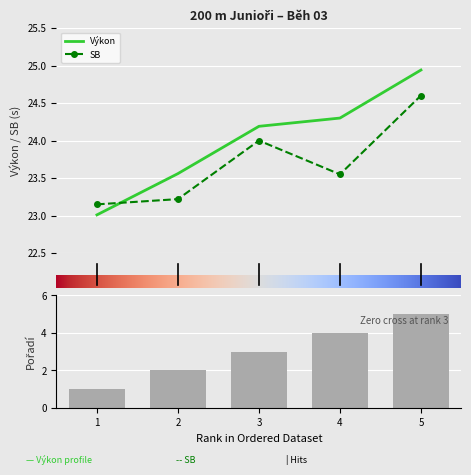

Are the bars horizontal?

No